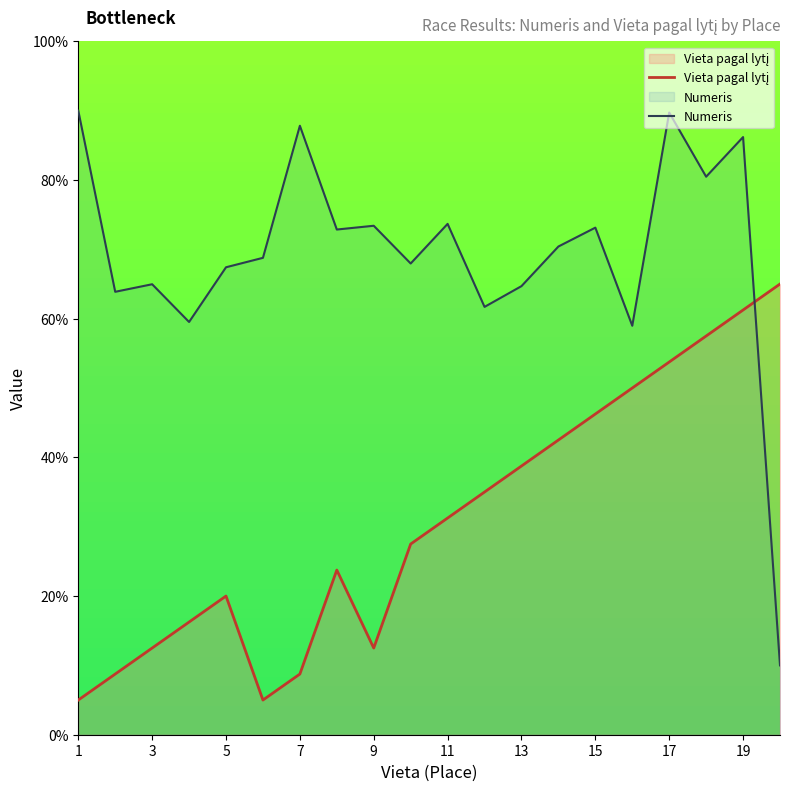

Which series has the widest spread of values?

Numeris